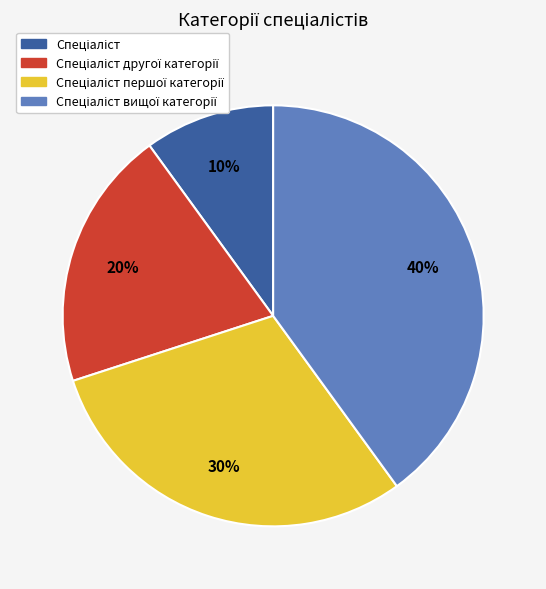

To the nearest percent, what is the difference between the largest and smallest slice percentages?

30%